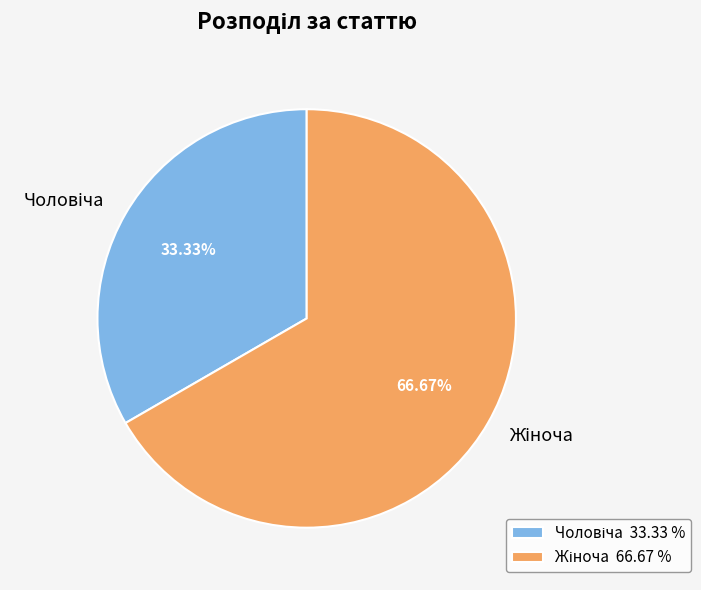

Is there a majority slice in this chart?

Yes